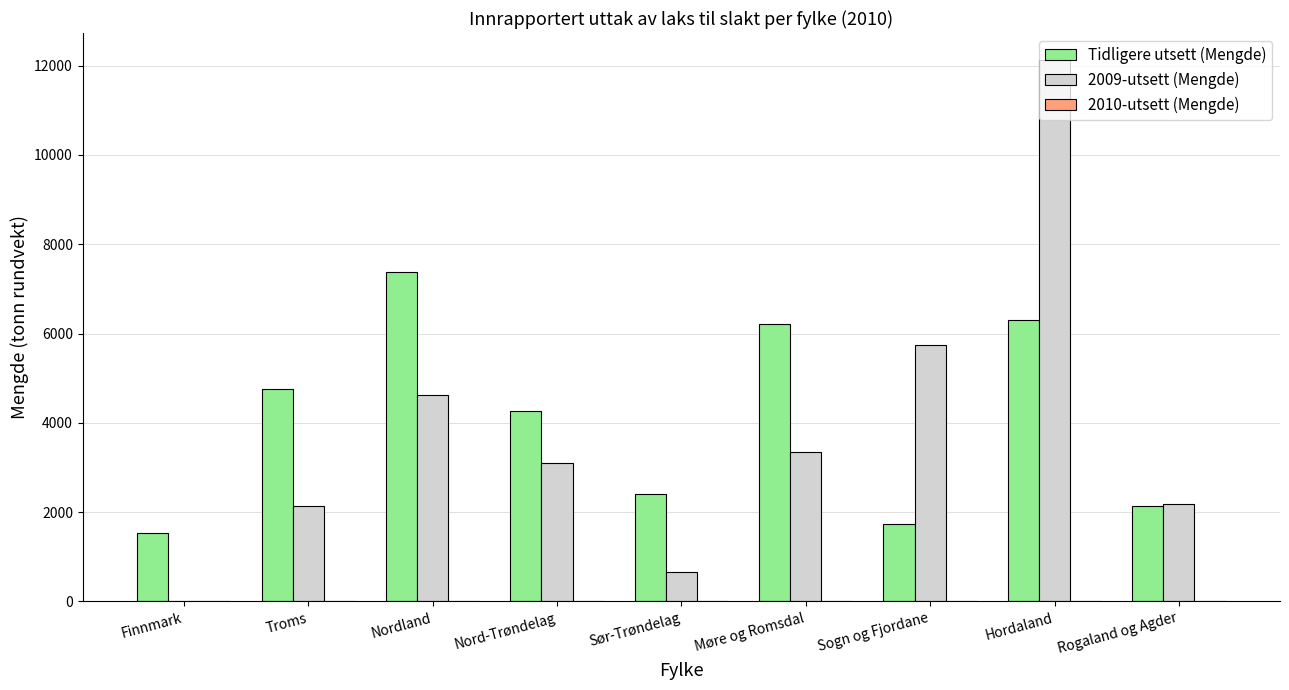

Where is Tidligere utsett (Mengde) nearest to the value 4450?

Nord-Trøndelag